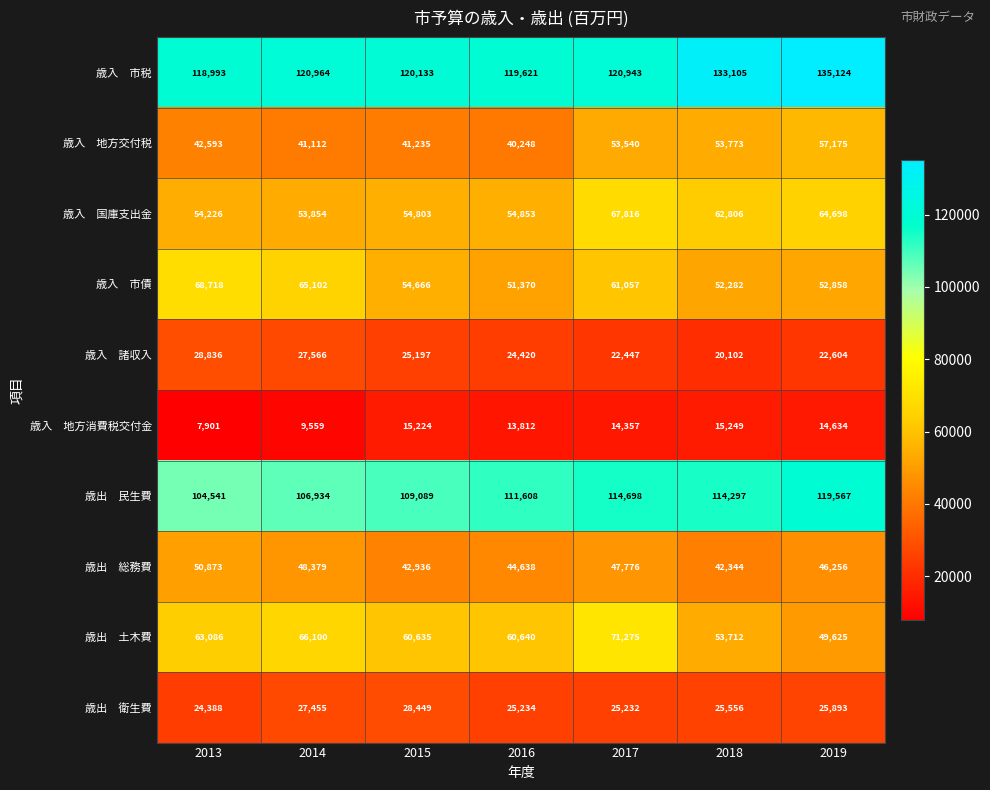

What is the spread (max minus min) of values at 2016?

105809